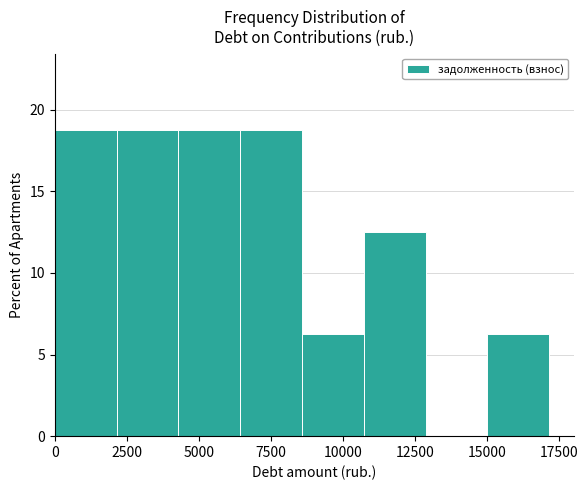

Reading left to right, transcribe this chart: for each bar, give the range it covers on the x-axis and its height. Neither the bar edges nor the heights are printed on the chart, so give them approximately, as read against the axes.

0 to 2000: 19.0
2000 to 4500: 19.0
4500 to 6500: 19.0
6500 to 8500: 19.0
8500 to 10500: 6.5
10500 to 13000: 12.5
13000 to 15000: 0
15000 to 17000: 6.5